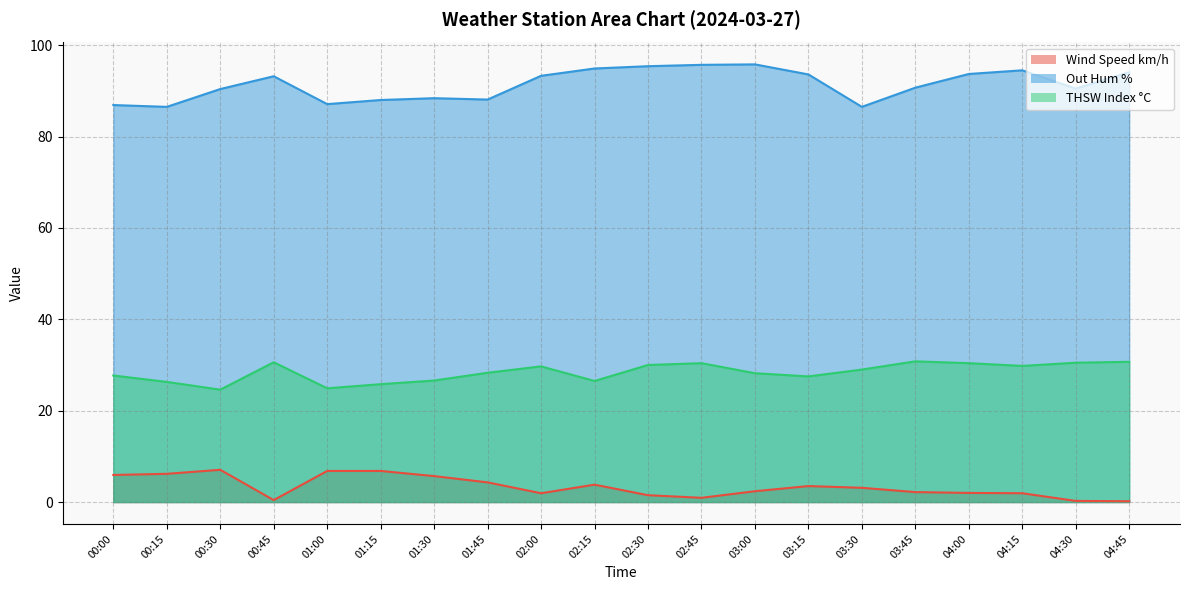

Rank the categories by THSW Index °C value from lowest to highest.

00:30, 01:00, 01:15, 00:15, 02:15, 01:30, 03:15, 00:00, 03:00, 01:45, 03:30, 02:00, 04:15, 02:30, 02:45, 04:00, 04:30, 00:45, 04:45, 03:45